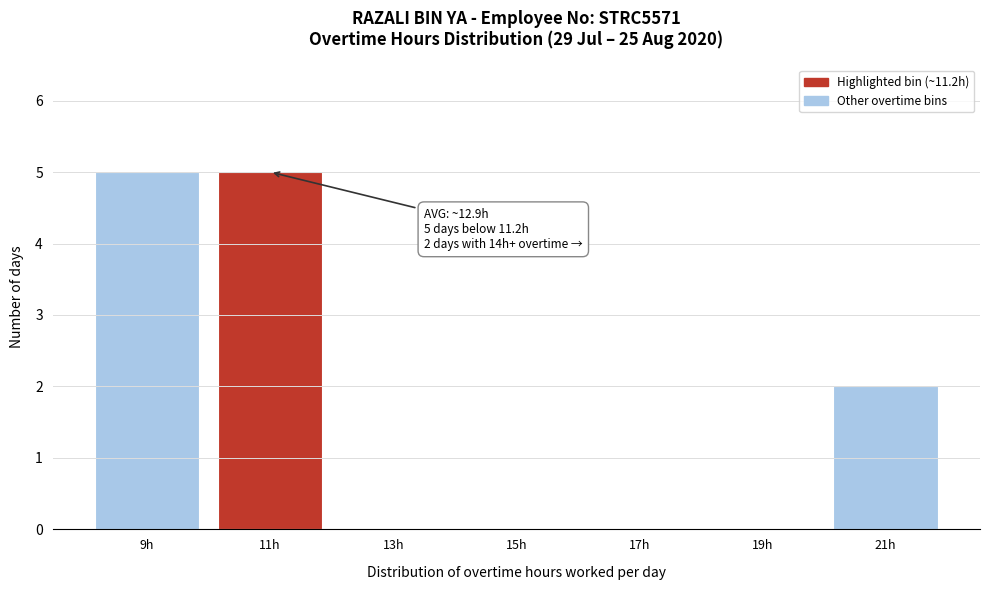

Reading right to left, extract all data points from this chart.

21h=2	19h=0	17h=0	15h=0	13h=0	11h=5	9h=5